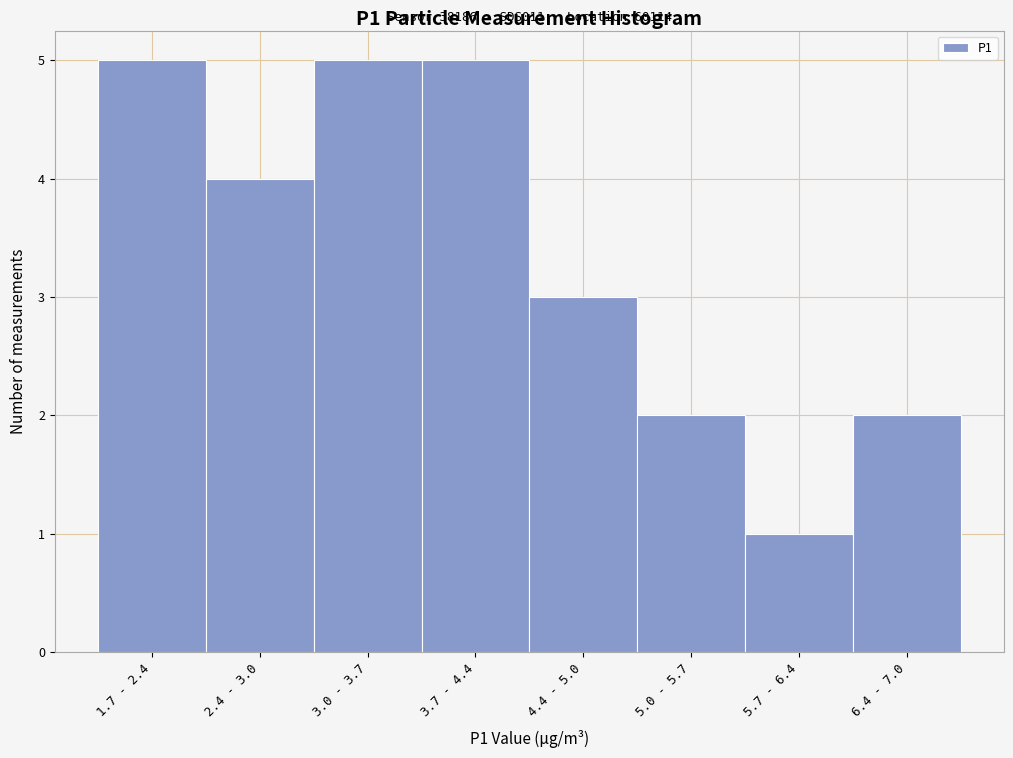

Reading right to left, extract all data points from this chart.

6.4 - 7.0=2	5.7 - 6.4=1	5.0 - 5.7=2	4.4 - 5.0=3	3.7 - 4.4=5	3.0 - 3.7=5	2.4 - 3.0=4	1.7 - 2.4=5